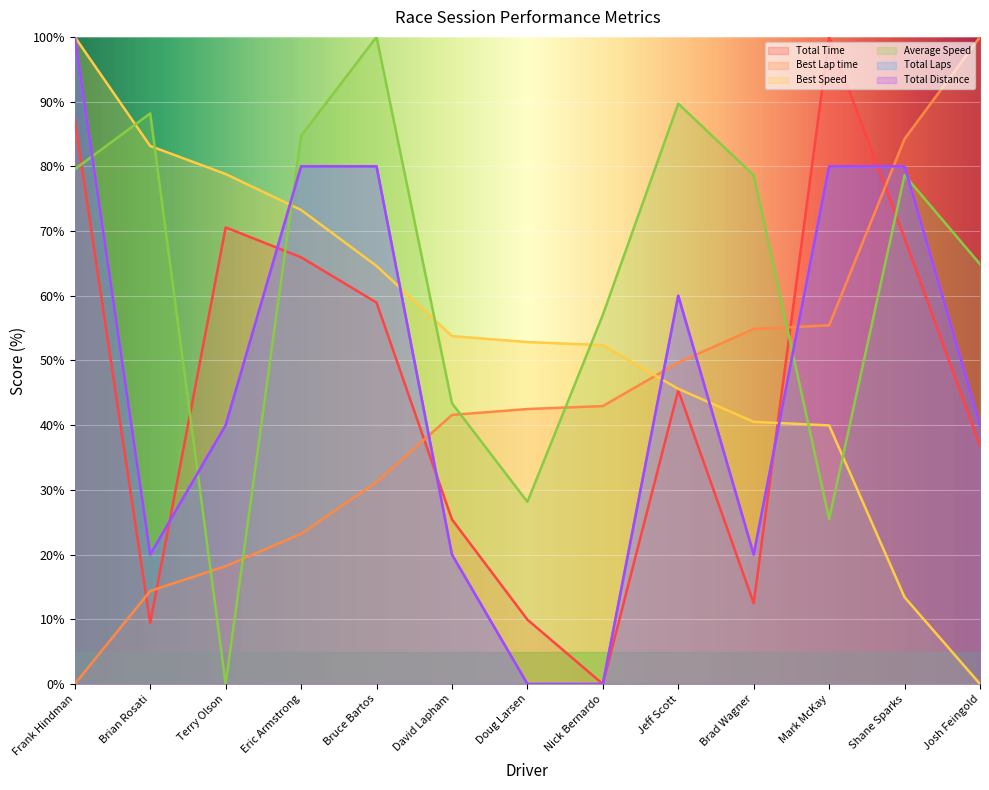

At which label is Best Speed closest to 50?

Nick Bernardo